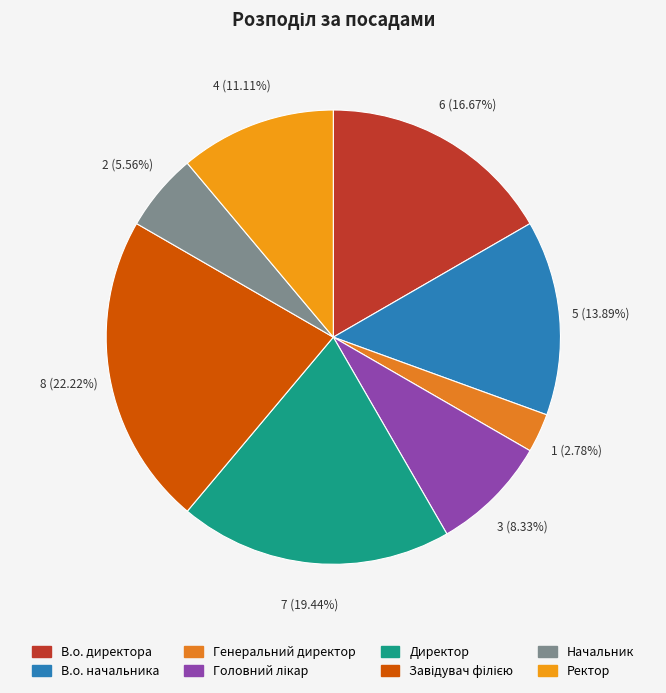

Which category has the smallest portion of the pie?

Генеральний директор